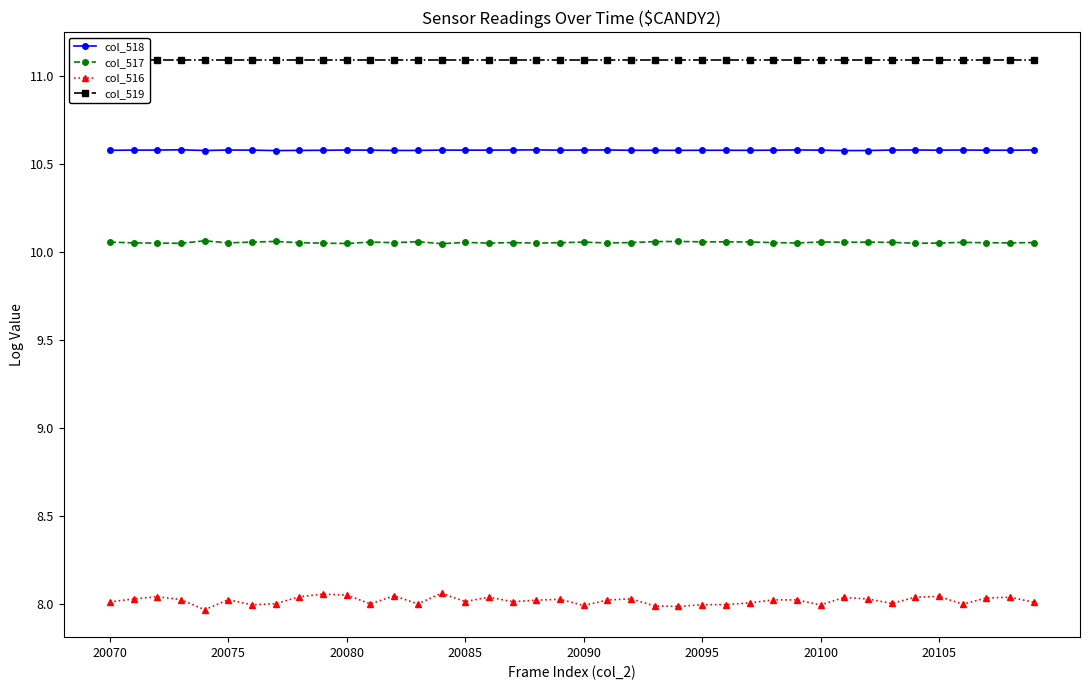

What are all the series names shown in the legend?

col_518, col_517, col_516, col_519